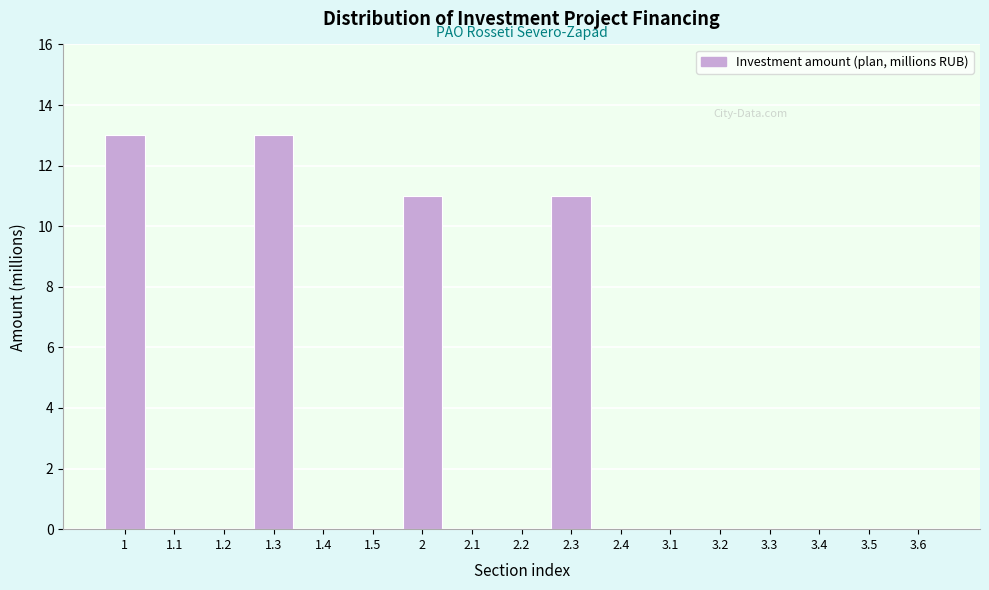

Reading right to left, what are all the values shown in this chart?

3.6=0	3.5=0	3.4=0	3.3=0	3.2=0	3.1=0	2.4=0	2.3=11	2.2=0	2.1=0	2=11	1.5=0	1.4=0	1.3=13	1.2=0	1.1=0	1=13